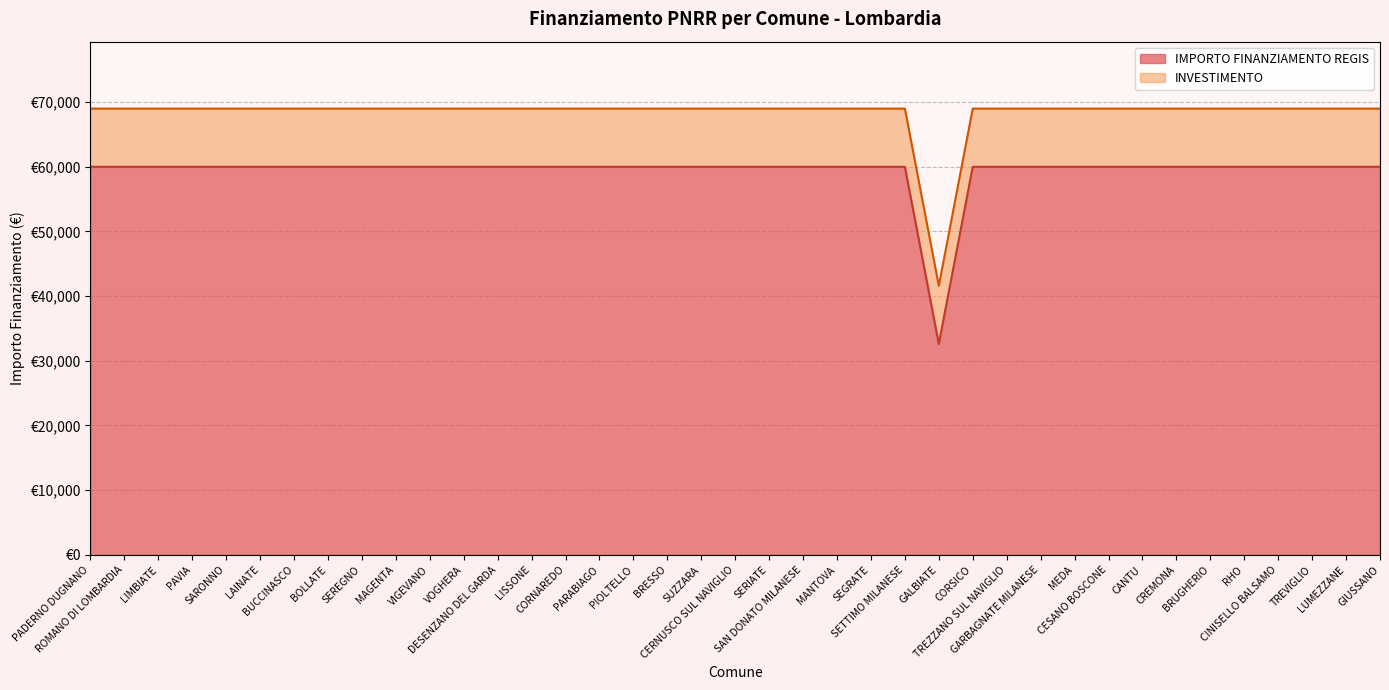

How many data points are less than 59966?

1